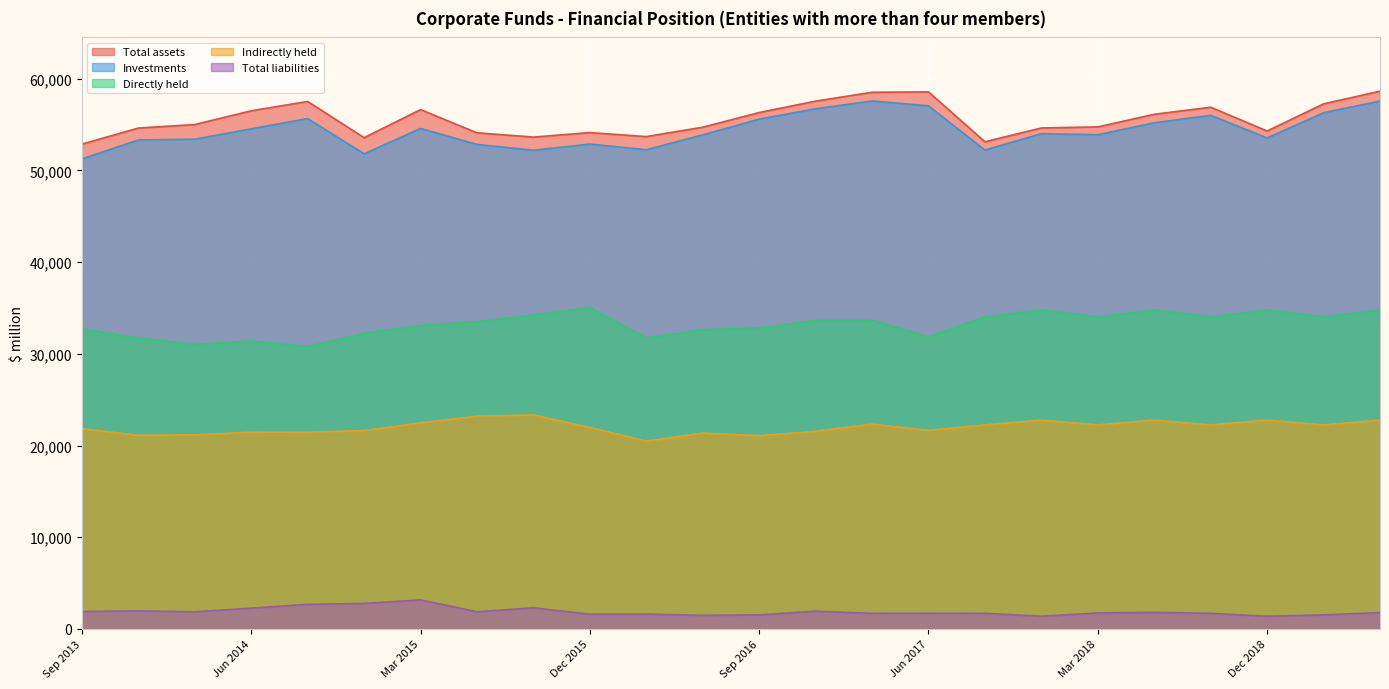

What is the maximum value for Total assets?

58636